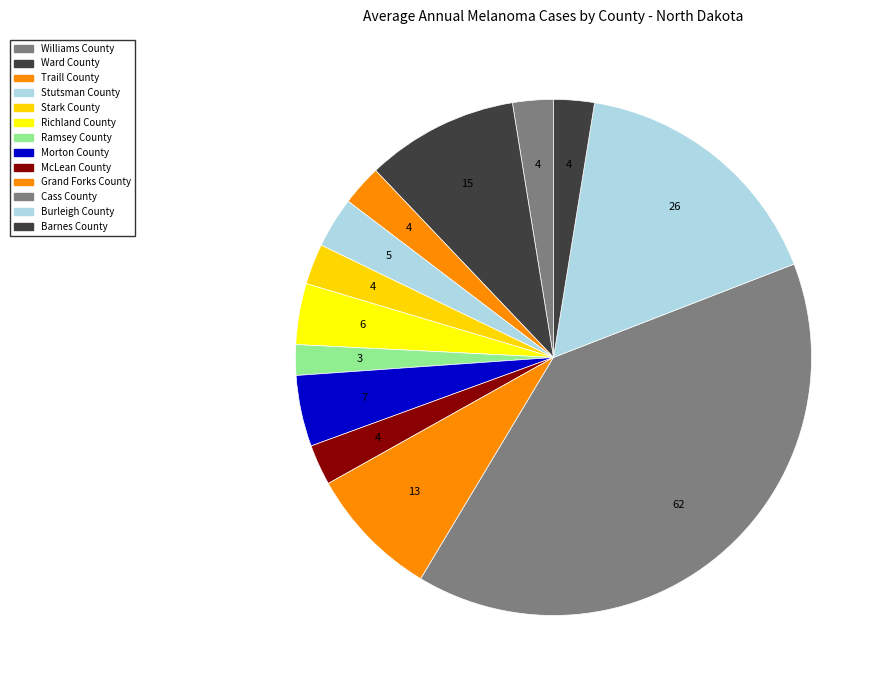

To the nearest percent, what percentage of the pie is Barnes County?

3%